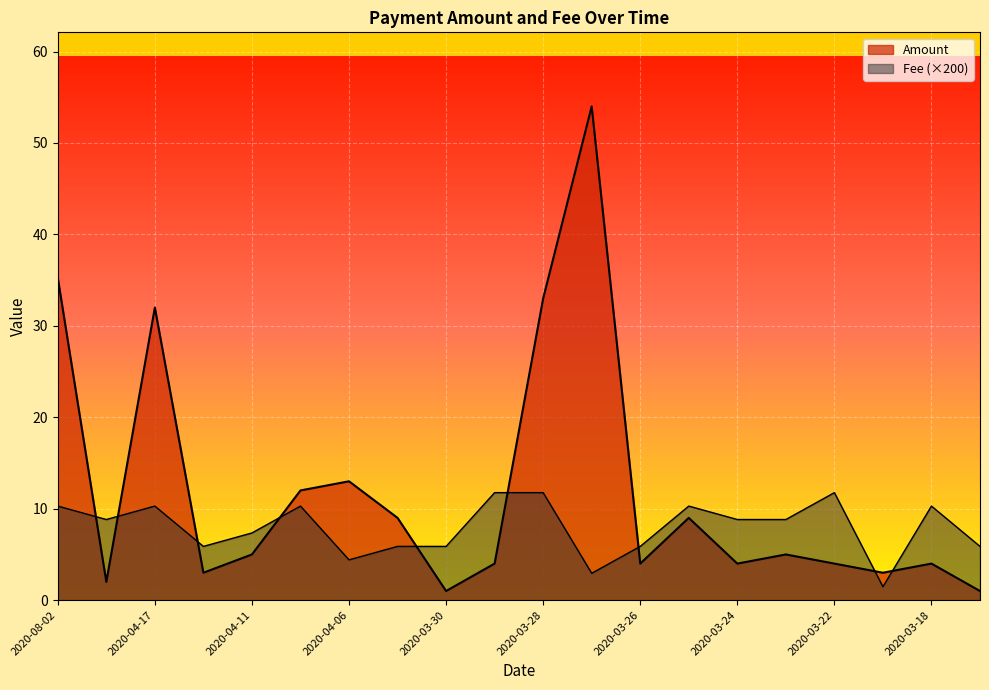

What is the label of the 2nd point from the right?

2020-03-18